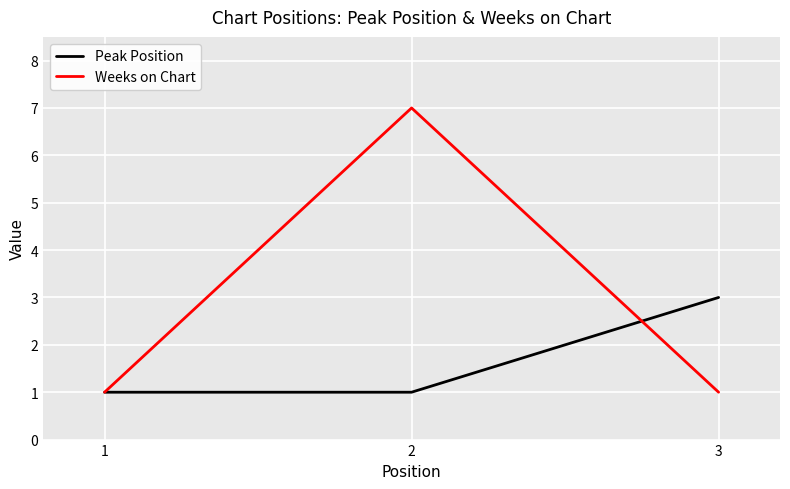

What is the average value of the Weeks on Chart series?

3